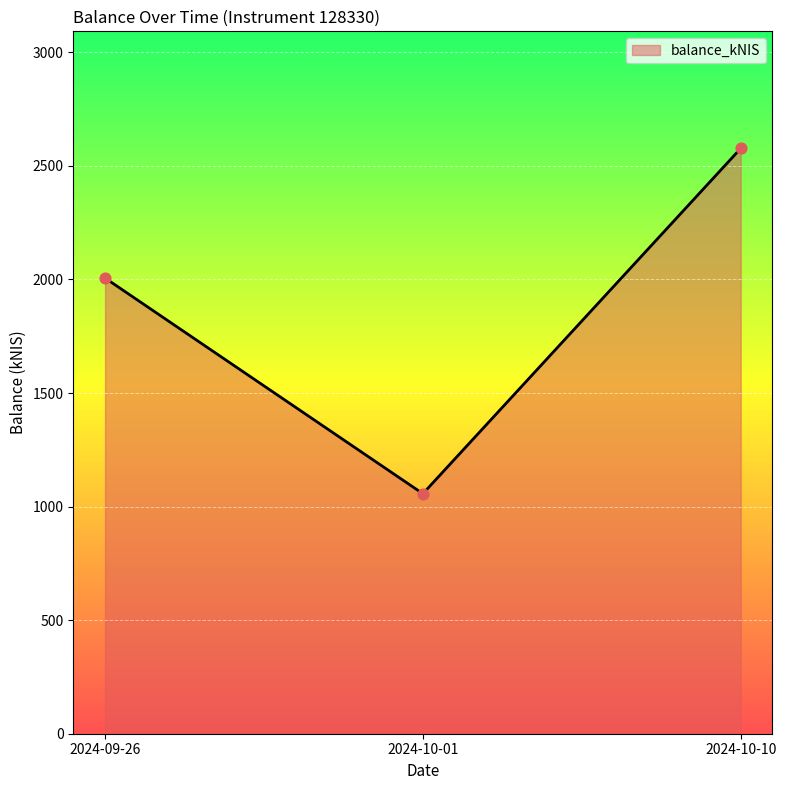

What is the ratio of the value at 2024-10-01 to the value at 2024-10-10?

0.4